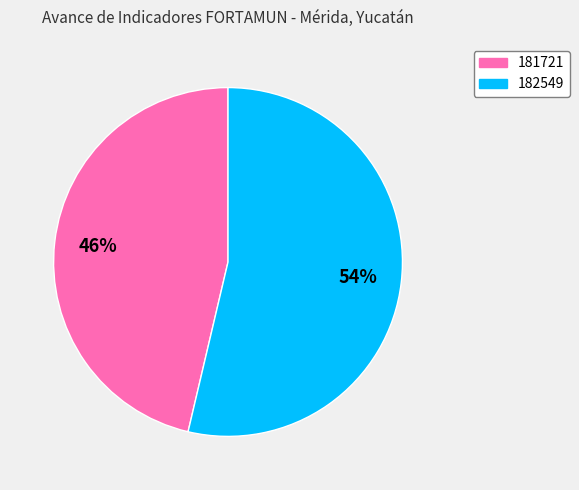

Which slice is the smallest?

181721